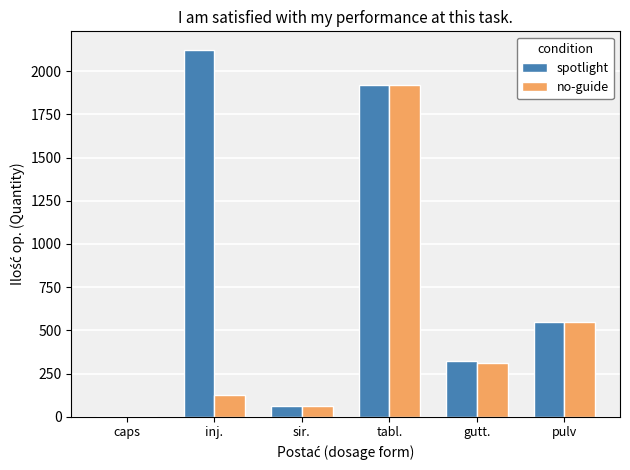

Count the number of categories in the chart.

6